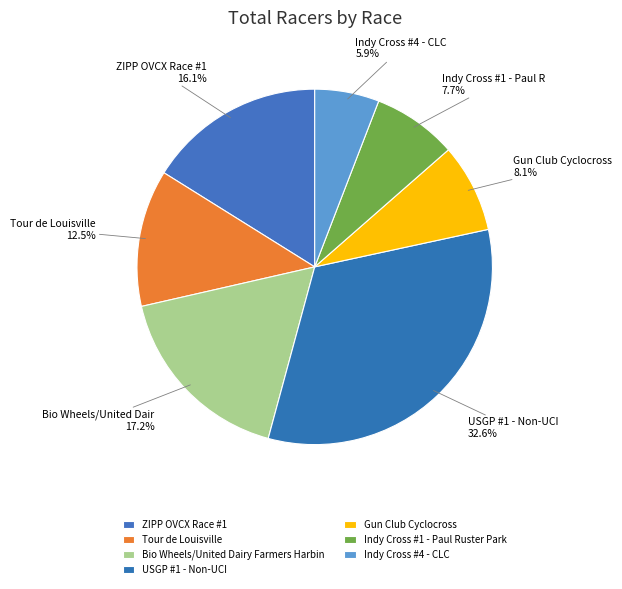

Count the number of slices in the pie.

7